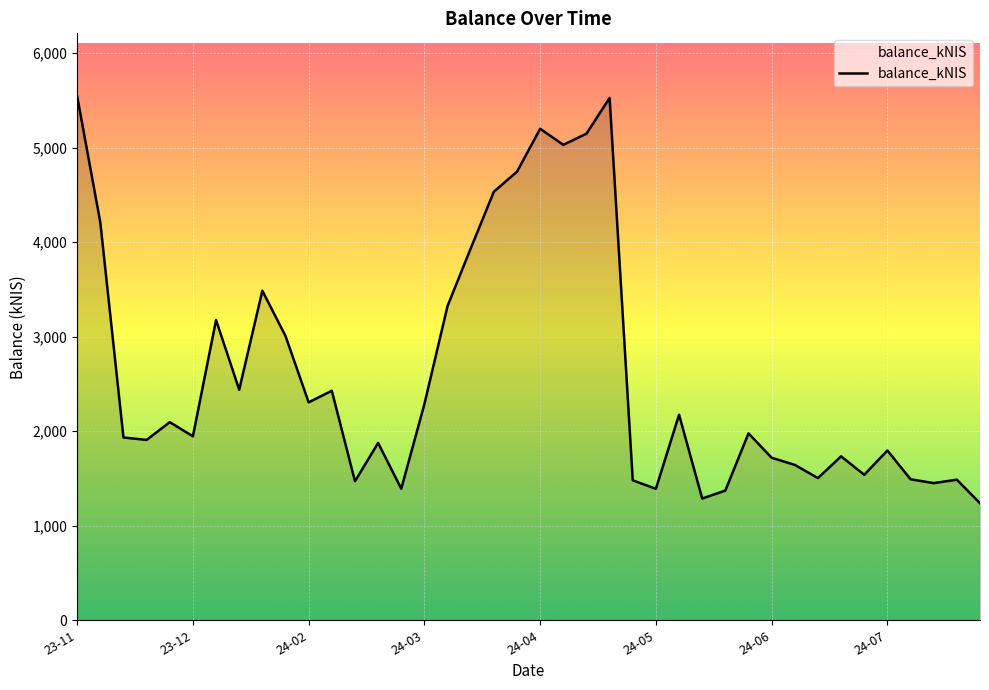

What is the difference between the maximum and minimum values?

4305.4